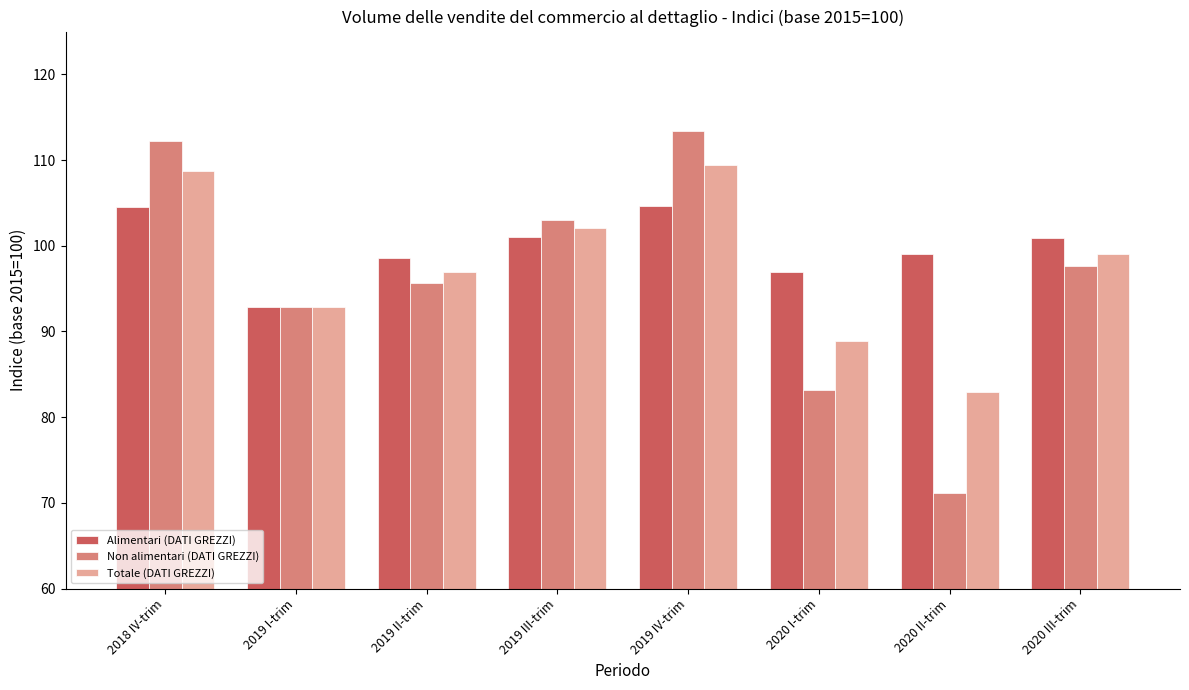

Which series has the largest total across all categories?

Alimentari (DATI GREZZI)